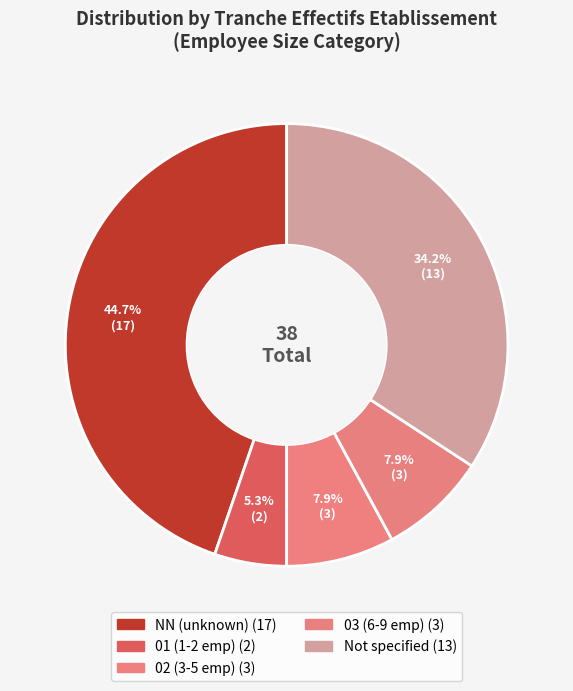

How many slices are in this pie chart?

5